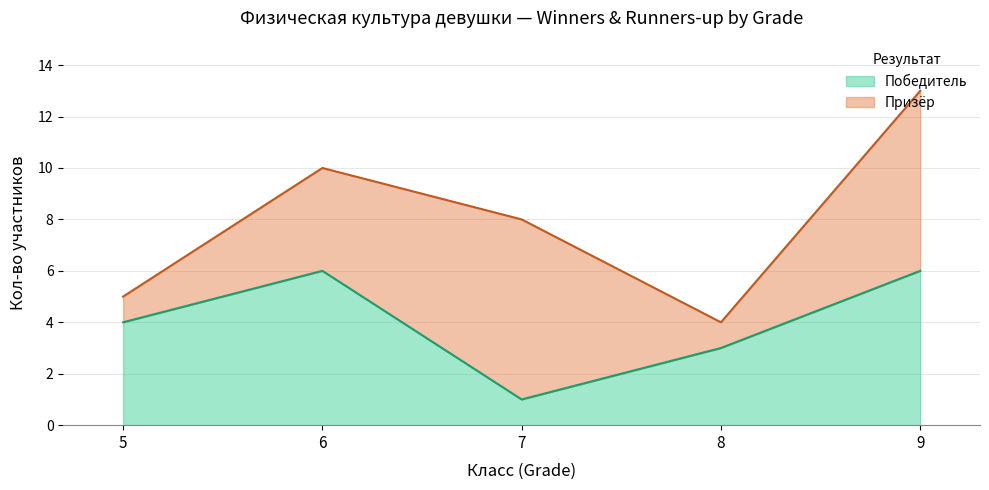

Read the value at 5.

4